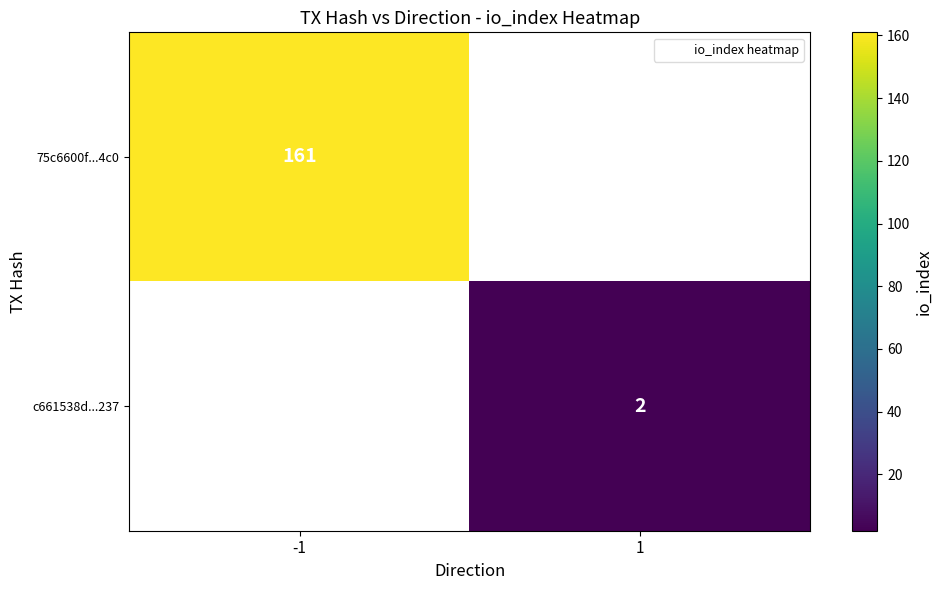

How many data points does each series have?

2